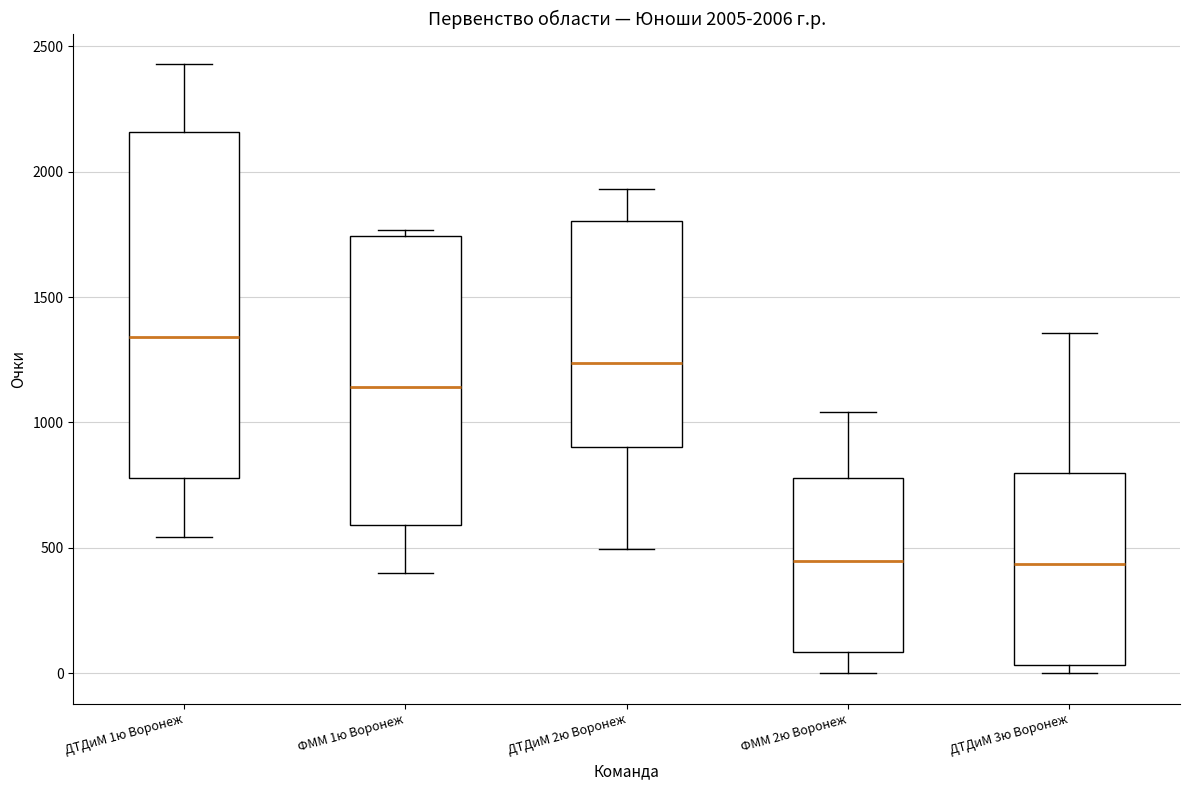

Which box has the highest median line?

ДТДиМ 1ю Воронеж